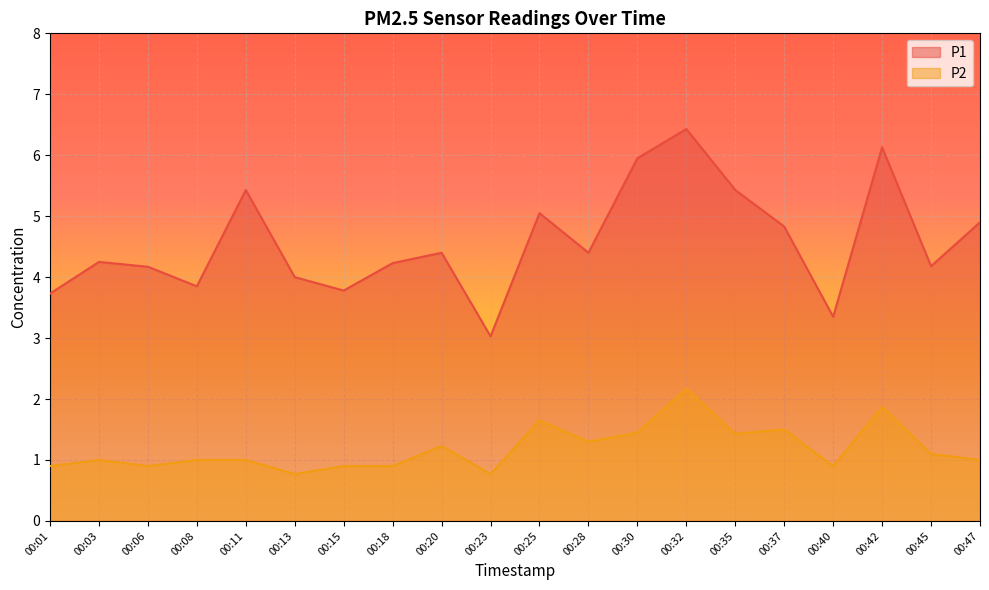

Where is the first local maximum for P2?

00:03